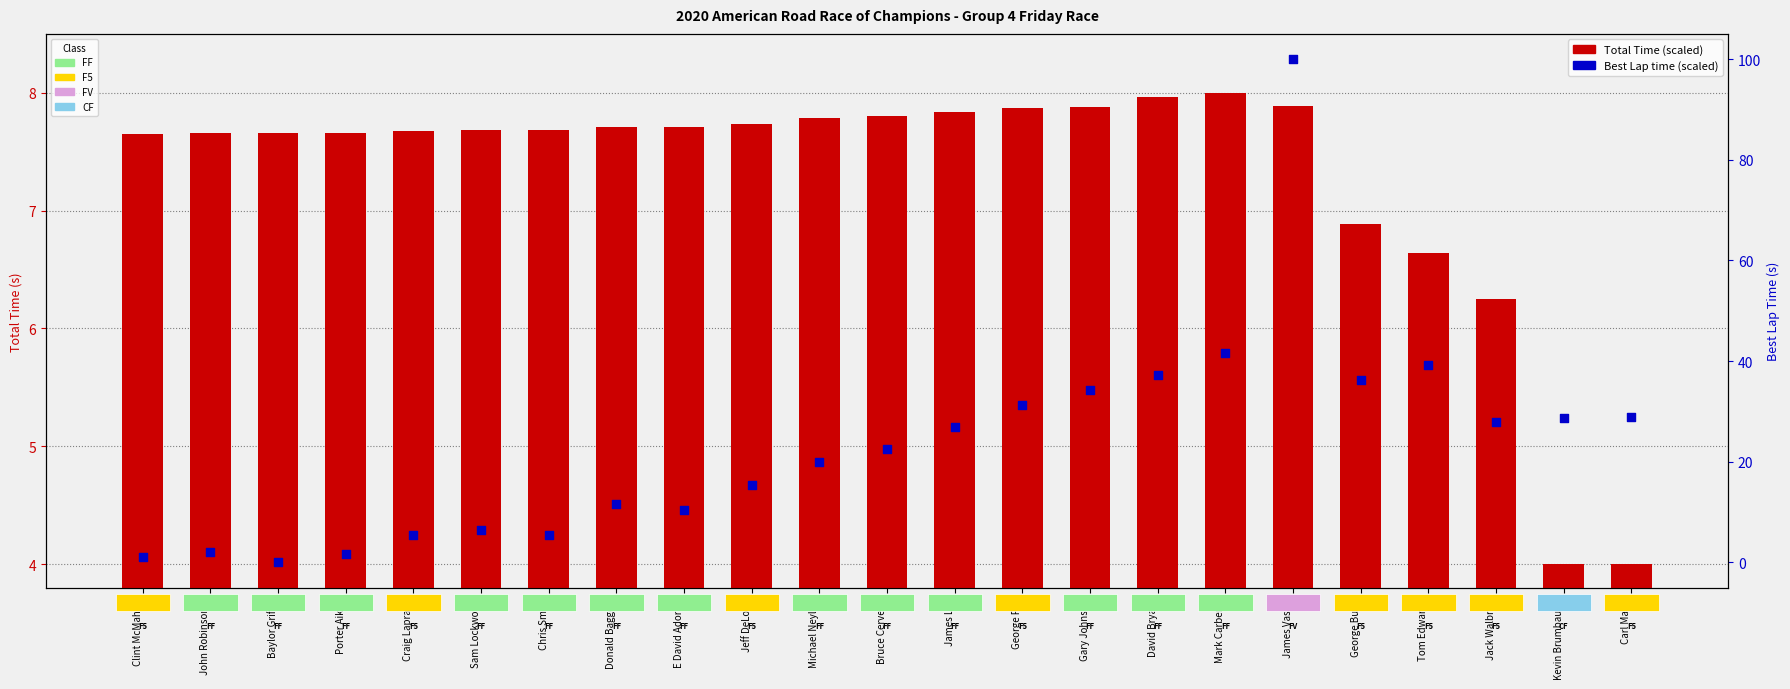

Is the value of Best Lap time (scaled) at E David Adorno greater than the value of Total Time (scaled) at Clint McMahan?

Yes